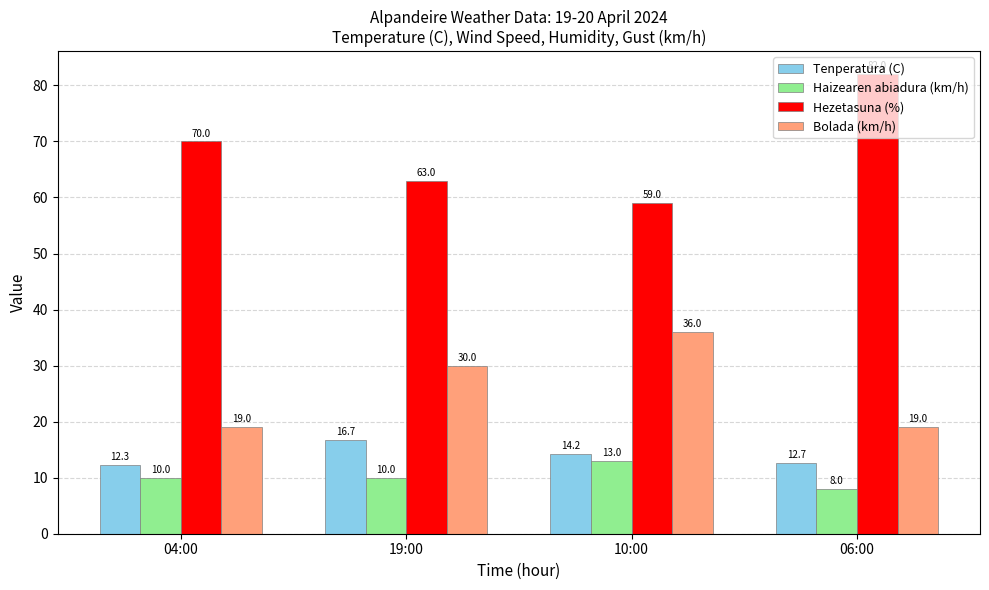

Is it true that Haizearen abiadura (km/h) equals 15.1 at 04:00?

False